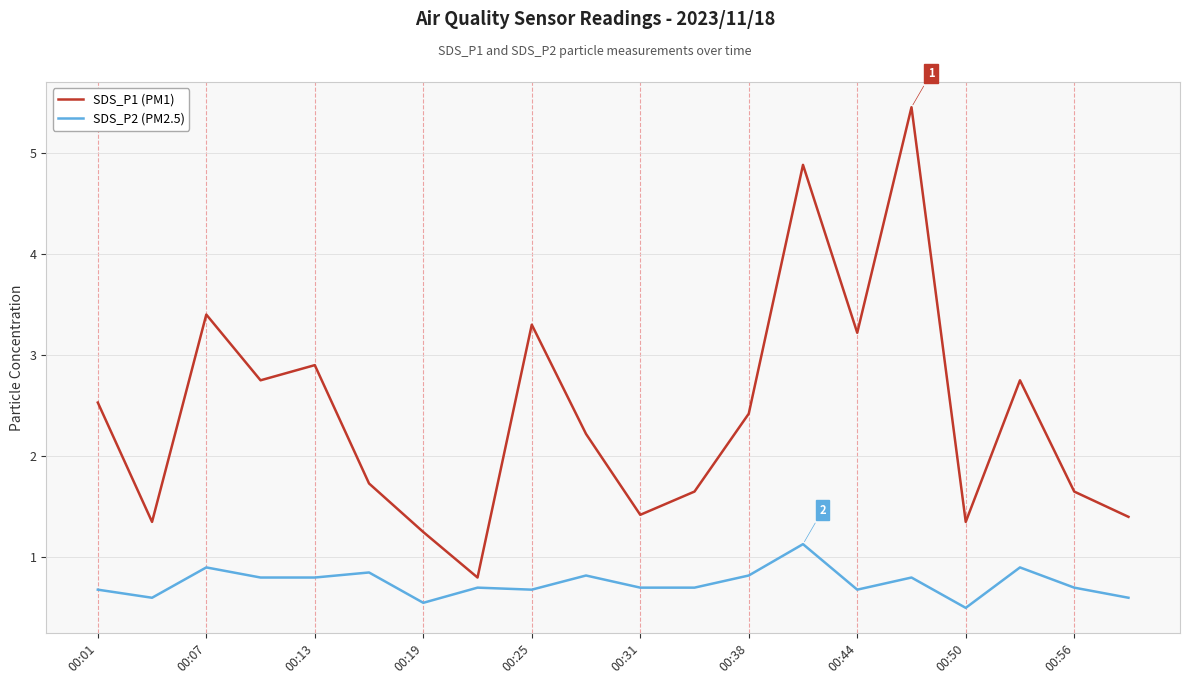

Rank the series by their maximum value, from highest to lowest.

SDS_P1 (PM1), SDS_P2 (PM2.5)